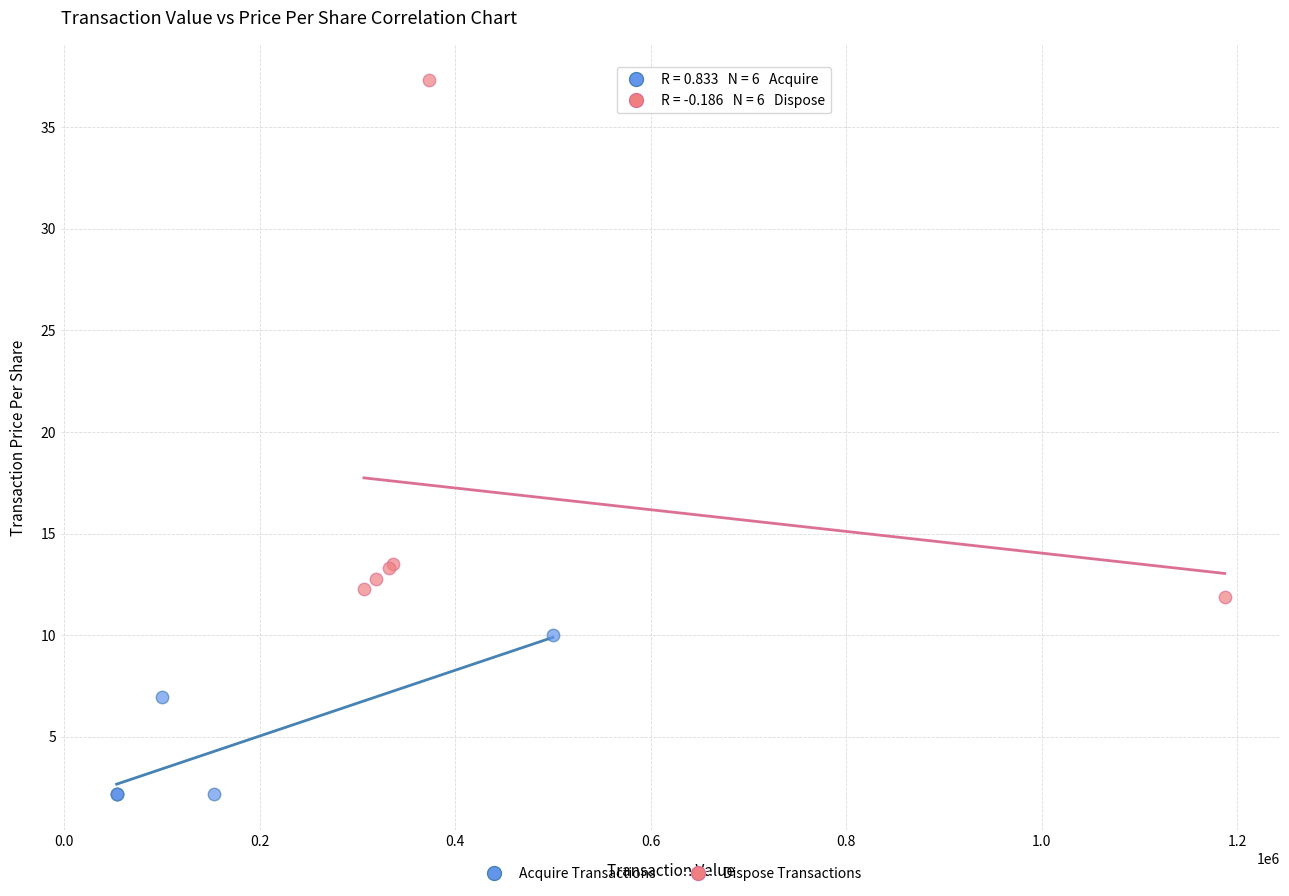

Which series reaches the maximum Y coordinate?

Dispose Transactions